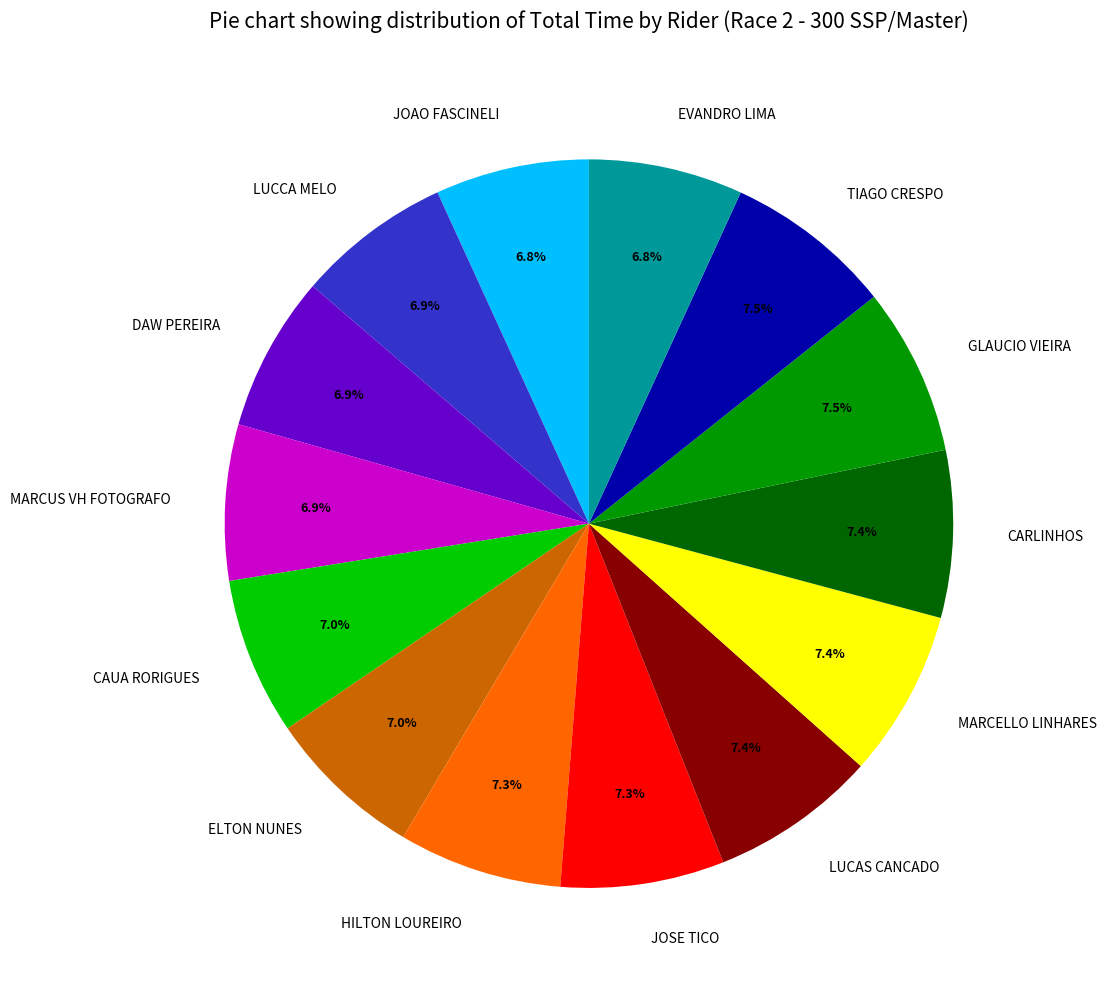

Is there a majority slice in this chart?

No